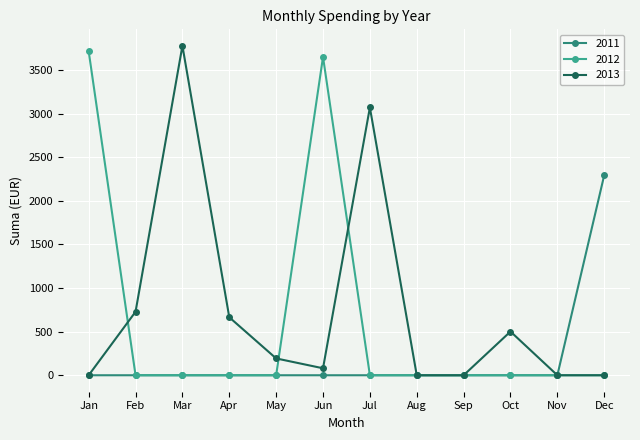

Rank the series by their average value, from lowest to highest.

2011, 2012, 2013